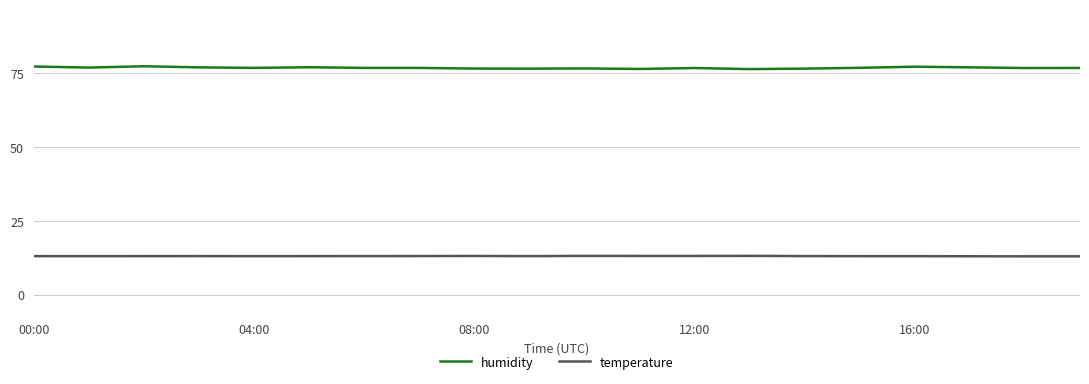

True or false: temperature and humidity cross at least once.

False